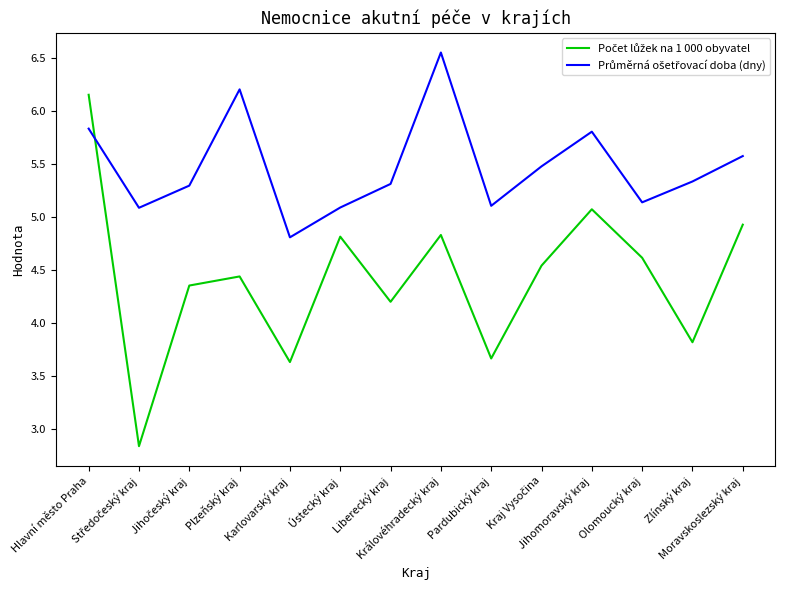

At which category does Průměrná ošetřovací doba (dny) reach its first local peak?

Plzeňský kraj